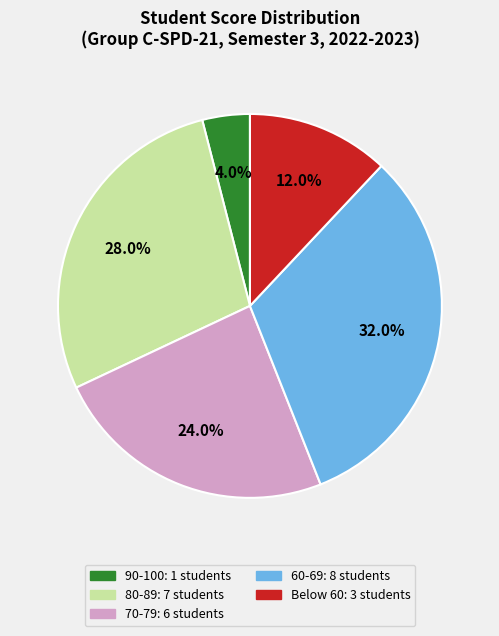

Is there a majority slice in this chart?

No